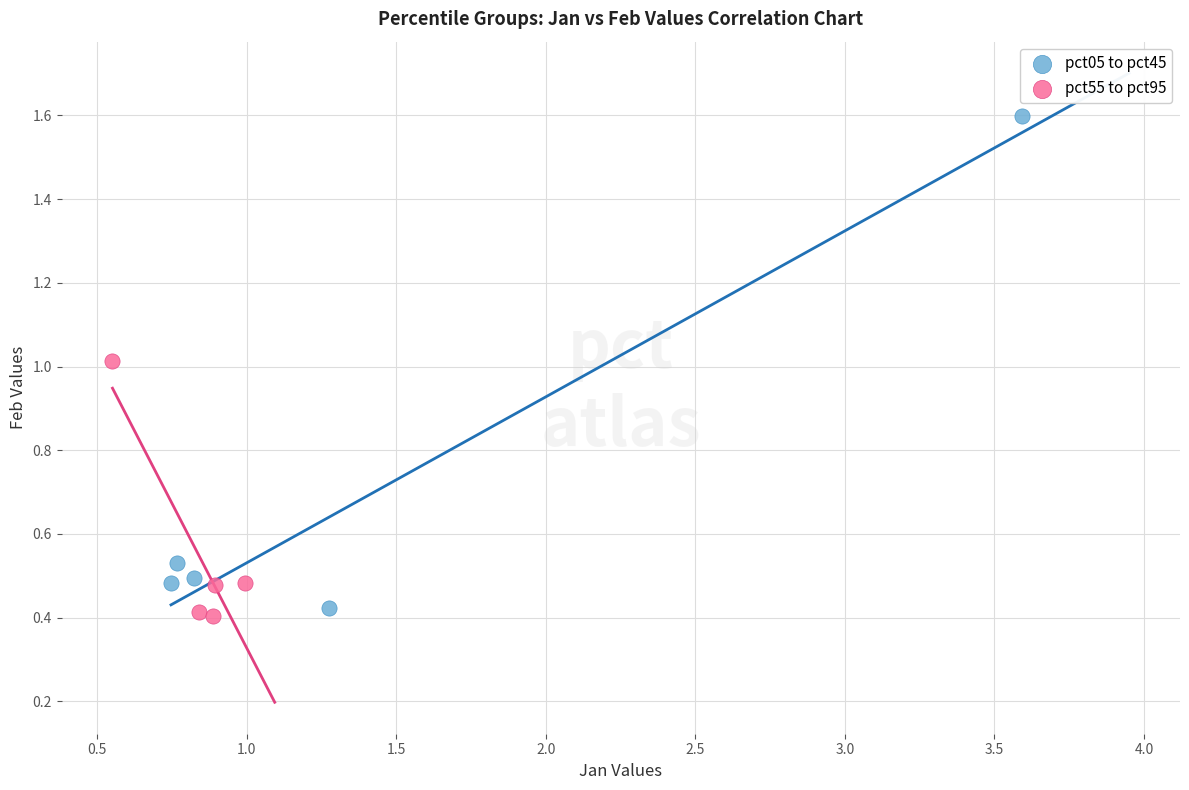

Which series has the widest spread of Y values?

pct05 to pct45